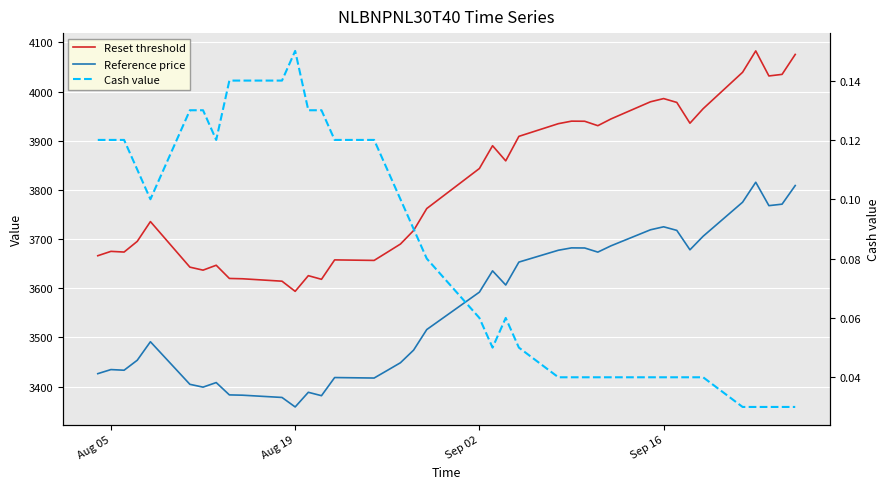

How many categories are shown in the chart?

39